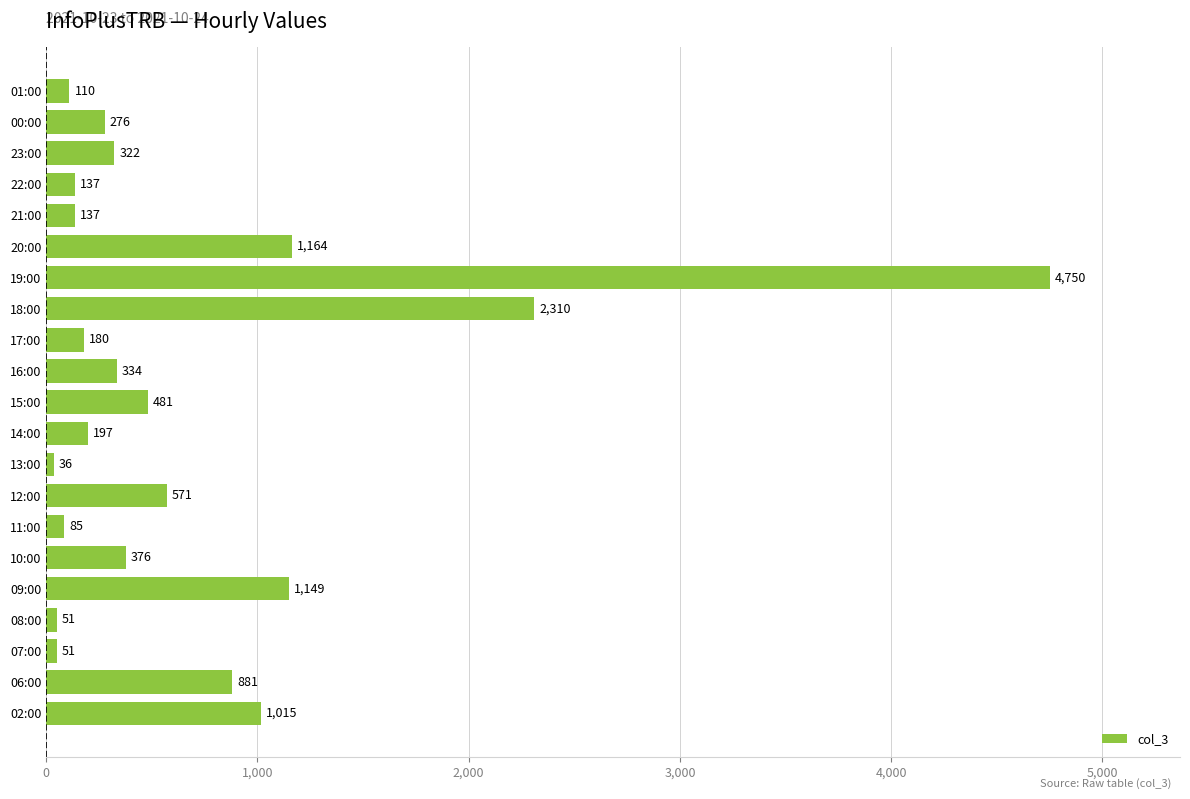

What is the difference between the maximum and minimum values?

4714